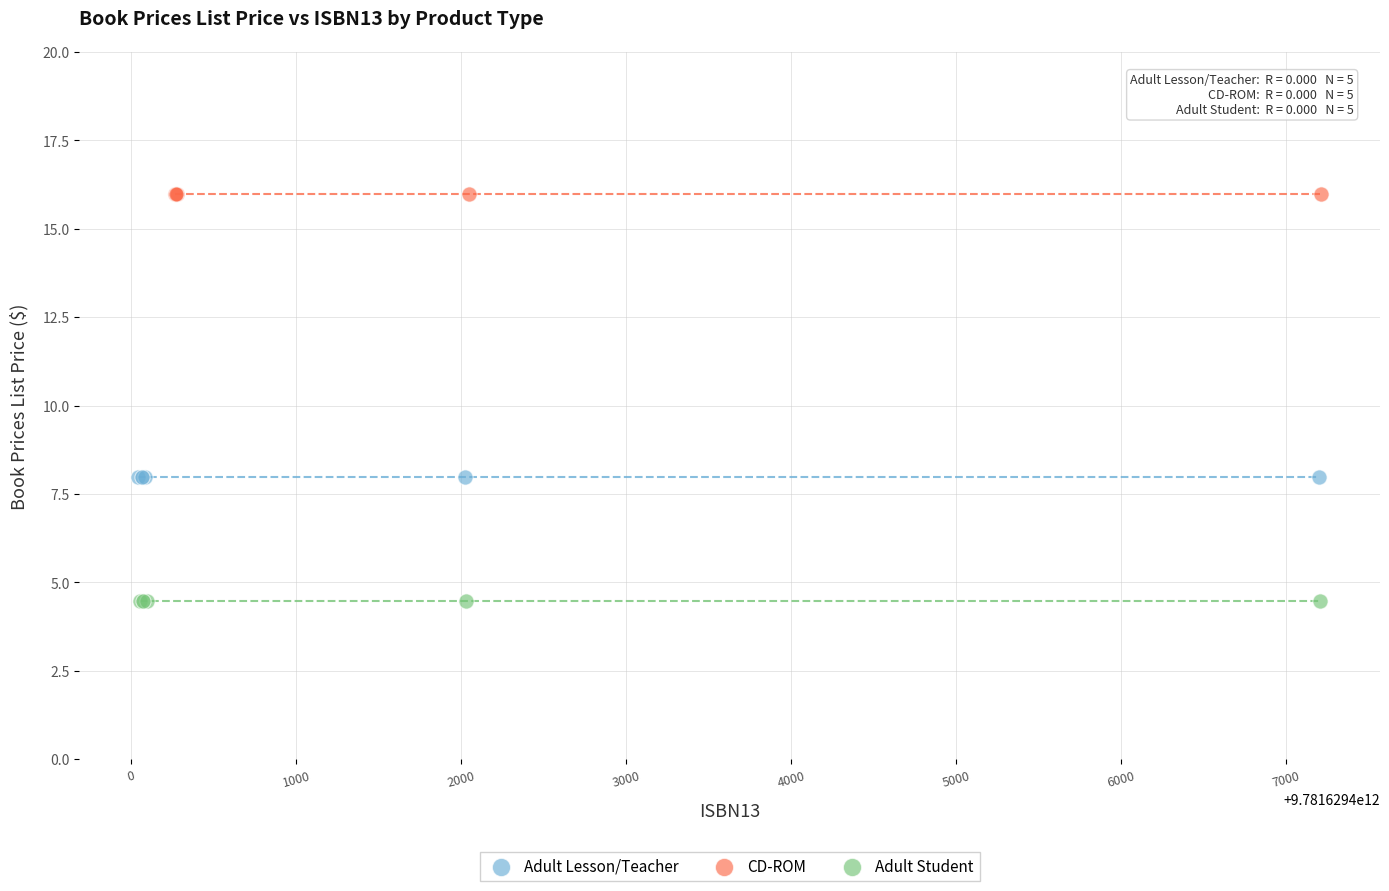

Which series reaches the maximum Y coordinate?

CD-ROM